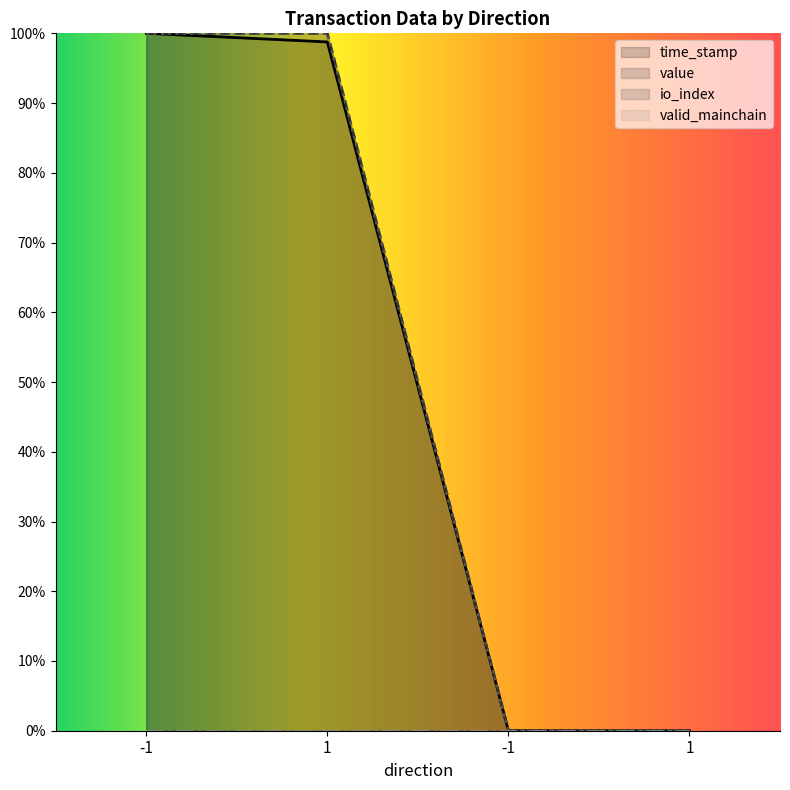

Does the chart display data point markers on the line(s)?

No